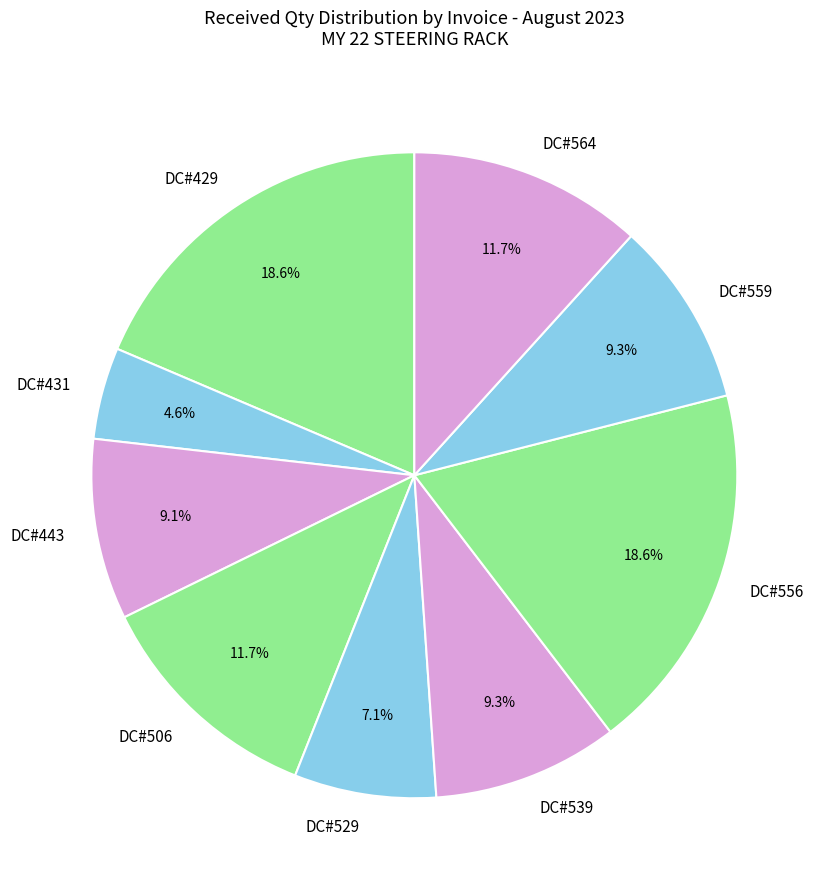

True or false: DC#529 accounts for 7% of the total.

True